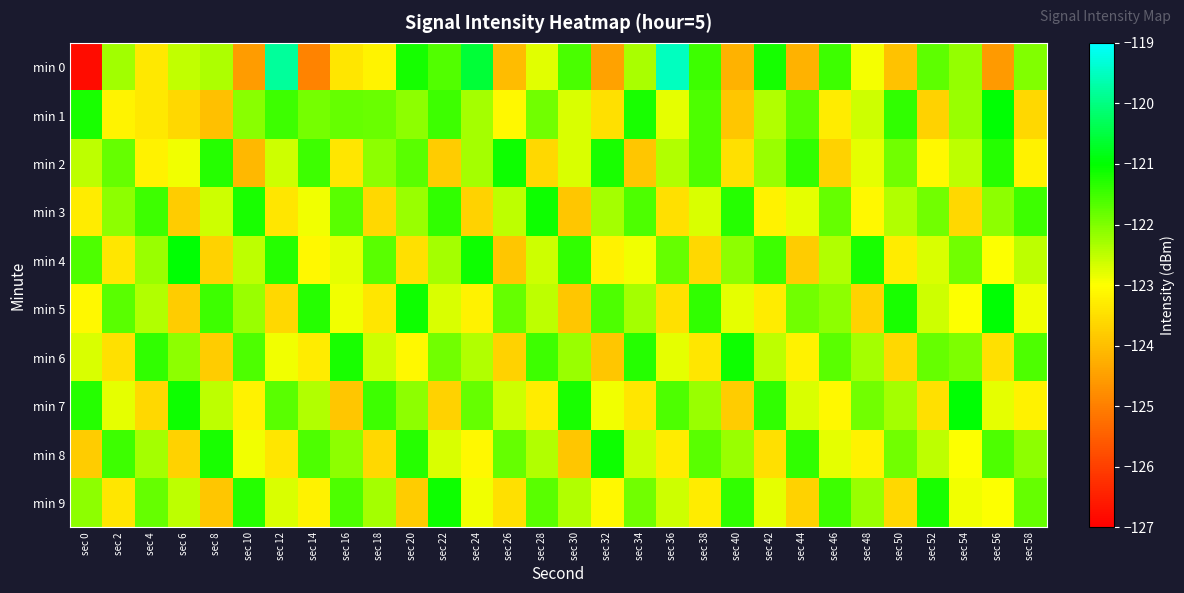

Reading right to left, what are all the values shown in this chart?

min 0: sec 58=-122.0	sec 56=-124.6	sec 54=-122.2	sec 52=-121.7	sec 50=-124.0	sec 48=-122.9	sec 46=-121.5	sec 44=-124.2	sec 42=-121.2	sec 40=-124.2	sec 38=-121.5	sec 36=-119.5	sec 34=-122.3	sec 32=-124.4	sec 30=-121.6	sec 28=-122.8	sec 26=-124.0	sec 24=-120.6	sec 22=-121.6	sec 20=-121.2	sec 18=-123.2	sec 16=-123.4	sec 14=-124.9	sec 12=-119.8	sec 10=-124.5	sec 8=-122.4	sec 6=-122.5	sec 4=-123.4	sec 2=-122.3	sec 0=-126.8
min 1: sec 58=-123.6	sec 56=-121.0	sec 54=-122.2	sec 52=-123.7	sec 50=-121.4	sec 48=-122.6	sec 46=-123.3	sec 44=-121.7	sec 42=-122.4	sec 40=-123.9	sec 38=-121.6	sec 36=-122.8	sec 34=-121.2	sec 32=-123.5	sec 30=-122.7	sec 28=-121.9	sec 26=-123.1	sec 24=-122.3	sec 22=-121.5	sec 20=-122.1	sec 18=-121.8	sec 16=-121.8	sec 14=-121.9	sec 12=-121.5	sec 10=-122.1	sec 8=-124.0	sec 6=-123.6	sec 4=-123.3	sec 2=-123.2	sec 0=-121.2
min 2: sec 58=-123.2	sec 56=-121.3	sec 54=-122.5	sec 52=-123.1	sec 50=-121.9	sec 48=-122.8	sec 46=-123.7	sec 44=-121.4	sec 42=-122.2	sec 40=-123.5	sec 38=-121.6	sec 36=-122.4	sec 34=-123.9	sec 32=-121.2	sec 30=-122.7	sec 28=-123.6	sec 26=-121.1	sec 24=-122.3	sec 22=-123.8	sec 20=-121.7	sec 18=-122.1	sec 16=-123.4	sec 14=-121.5	sec 12=-122.6	sec 10=-124.1	sec 8=-121.3	sec 6=-122.9	sec 4=-123.2	sec 2=-121.8	sec 0=-122.5
min 3: sec 58=-121.5	sec 56=-122.1	sec 54=-123.6	sec 52=-121.9	sec 50=-122.4	sec 48=-123.1	sec 46=-121.8	sec 44=-122.8	sec 42=-123.2	sec 40=-121.3	sec 38=-122.7	sec 36=-123.5	sec 34=-121.6	sec 32=-122.3	sec 30=-123.9	sec 28=-121.1	sec 26=-122.5	sec 24=-123.7	sec 22=-121.4	sec 20=-122.2	sec 18=-123.6	sec 16=-121.7	sec 14=-122.9	sec 12=-123.4	sec 10=-121.2	sec 8=-122.6	sec 6=-123.8	sec 4=-121.5	sec 2=-122.1	sec 0=-123.3
min 4: sec 58=-122.5	sec 56=-123.0	sec 54=-121.9	sec 52=-122.7	sec 50=-123.3	sec 48=-121.2	sec 46=-122.4	sec 44=-123.8	sec 42=-121.5	sec 40=-122.1	sec 38=-123.6	sec 36=-121.8	sec 34=-122.9	sec 32=-123.2	sec 30=-121.4	sec 28=-122.6	sec 26=-123.9	sec 24=-121.1	sec 22=-122.3	sec 20=-123.5	sec 18=-121.7	sec 16=-122.8	sec 14=-123.1	sec 12=-121.3	sec 10=-122.5	sec 8=-123.7	sec 6=-121.0	sec 4=-122.2	sec 2=-123.4	sec 0=-121.6
min 5: sec 58=-122.9	sec 56=-121.0	sec 54=-123.0	sec 52=-122.6	sec 50=-121.2	sec 48=-123.7	sec 46=-122.1	sec 44=-121.9	sec 42=-123.3	sec 40=-122.8	sec 38=-121.4	sec 36=-123.5	sec 34=-122.3	sec 32=-121.6	sec 30=-123.9	sec 28=-122.5	sec 26=-121.8	sec 24=-123.2	sec 22=-122.7	sec 20=-121.1	sec 18=-123.4	sec 16=-122.9	sec 14=-121.3	sec 12=-123.6	sec 10=-122.2	sec 8=-121.5	sec 6=-123.8	sec 4=-122.4	sec 2=-121.7	sec 0=-123.1
min 6: sec 58=-121.6	sec 56=-123.5	sec 54=-122.0	sec 52=-121.8	sec 50=-123.6	sec 48=-122.3	sec 46=-121.7	sec 44=-123.2	sec 42=-122.5	sec 40=-121.1	sec 38=-123.4	sec 36=-122.8	sec 34=-121.3	sec 32=-123.9	sec 30=-122.2	sec 28=-121.5	sec 26=-123.7	sec 24=-122.4	sec 22=-121.9	sec 20=-123.1	sec 18=-122.6	sec 16=-121.2	sec 14=-123.3	sec 12=-122.9	sec 10=-121.6	sec 8=-123.8	sec 6=-122.1	sec 4=-121.4	sec 2=-123.5	sec 0=-122.7
min 7: sec 58=-123.2	sec 56=-122.8	sec 54=-121.0	sec 52=-123.5	sec 50=-122.3	sec 48=-121.9	sec 46=-123.1	sec 44=-122.7	sec 42=-121.4	sec 40=-123.8	sec 38=-122.2	sec 36=-121.6	sec 34=-123.4	sec 32=-122.9	sec 30=-121.2	sec 28=-123.3	sec 26=-122.6	sec 24=-121.8	sec 22=-123.7	sec 20=-122.1	sec 18=-121.5	sec 16=-123.9	sec 14=-122.4	sec 12=-121.7	sec 10=-123.2	sec 8=-122.5	sec 6=-121.1	sec 4=-123.6	sec 2=-122.8	sec 0=-121.3
min 8: sec 58=-122.1	sec 56=-121.6	sec 54=-123.0	sec 52=-122.5	sec 50=-121.9	sec 48=-123.2	sec 46=-122.8	sec 44=-121.4	sec 42=-123.5	sec 40=-122.2	sec 38=-121.7	sec 36=-123.3	sec 34=-122.6	sec 32=-121.1	sec 30=-123.9	sec 28=-122.4	sec 26=-121.8	sec 24=-123.1	sec 22=-122.7	sec 20=-121.3	sec 18=-123.6	sec 16=-122.1	sec 14=-121.6	sec 12=-123.4	sec 10=-122.9	sec 8=-121.2	sec 6=-123.7	sec 4=-122.3	sec 2=-121.5	sec 0=-123.8
min 9: sec 58=-121.8	sec 56=-123.0	sec 54=-122.9	sec 52=-121.2	sec 50=-123.6	sec 48=-122.2	sec 46=-121.5	sec 44=-123.7	sec 42=-122.8	sec 40=-121.4	sec 38=-123.3	sec 36=-122.6	sec 34=-121.9	sec 32=-123.1	sec 30=-122.4	sec 28=-121.7	sec 26=-123.5	sec 24=-122.9	sec 22=-121.1	sec 20=-123.8	sec 18=-122.3	sec 16=-121.6	sec 14=-123.2	sec 12=-122.7	sec 10=-121.3	sec 8=-123.9	sec 6=-122.5	sec 4=-121.8	sec 2=-123.4	sec 0=-122.1